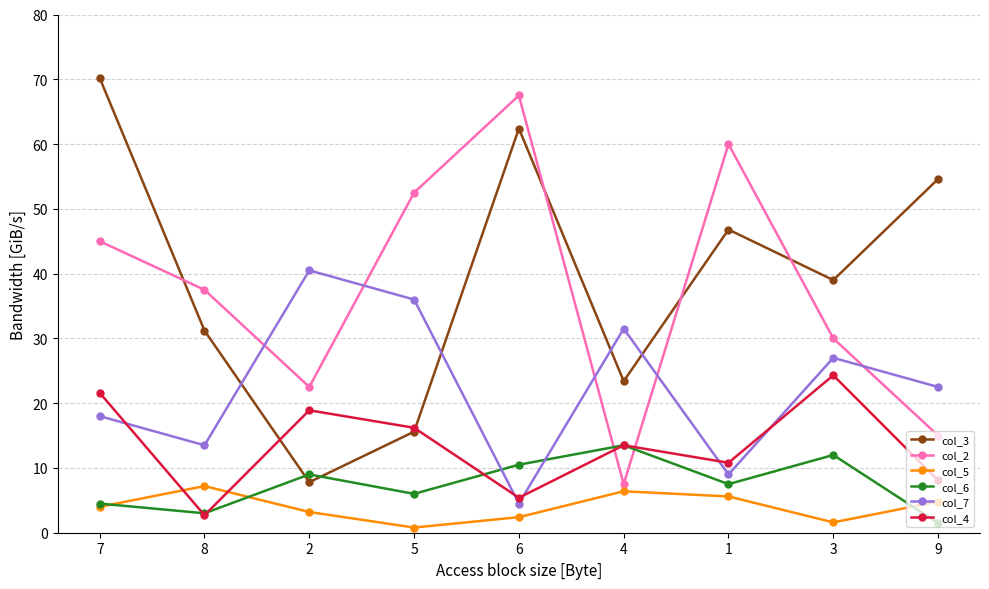

Which series has the widest spread of values?

col_3